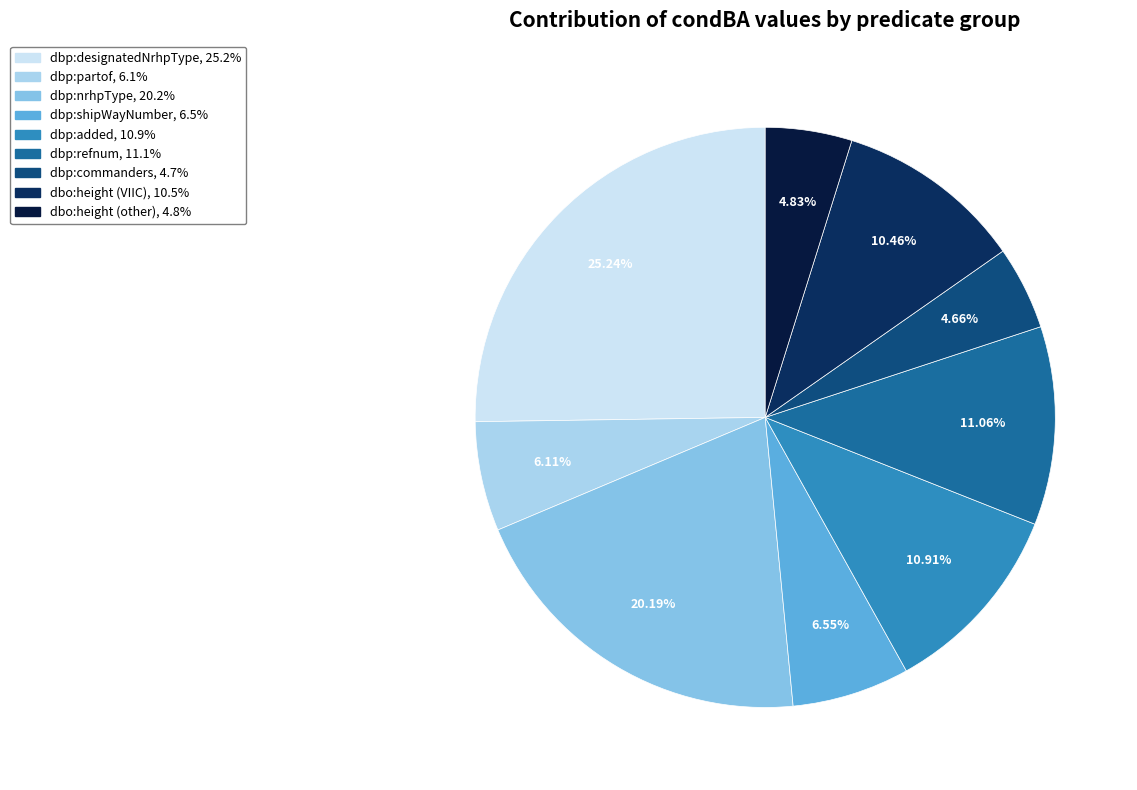

What percentage is the dbp:commanders slice, to the nearest percent?

5%